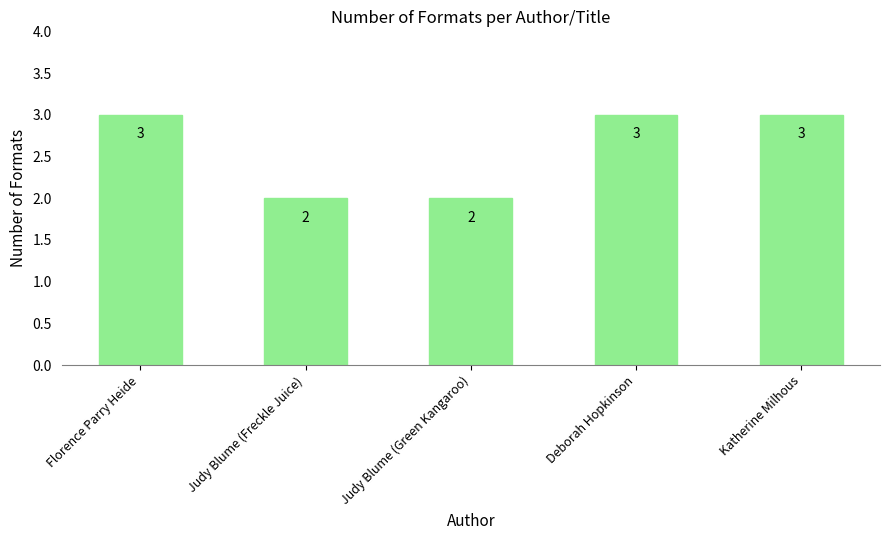

The value at Judy Blume (Green Kangaroo) is 3. True or false?

False